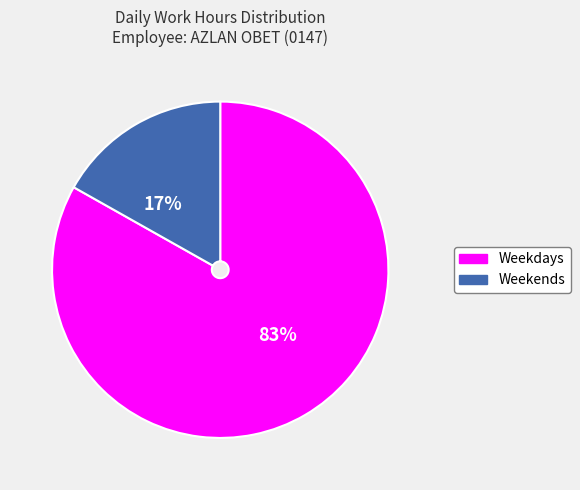

Is it true that 83% is 94% of the pie?

False